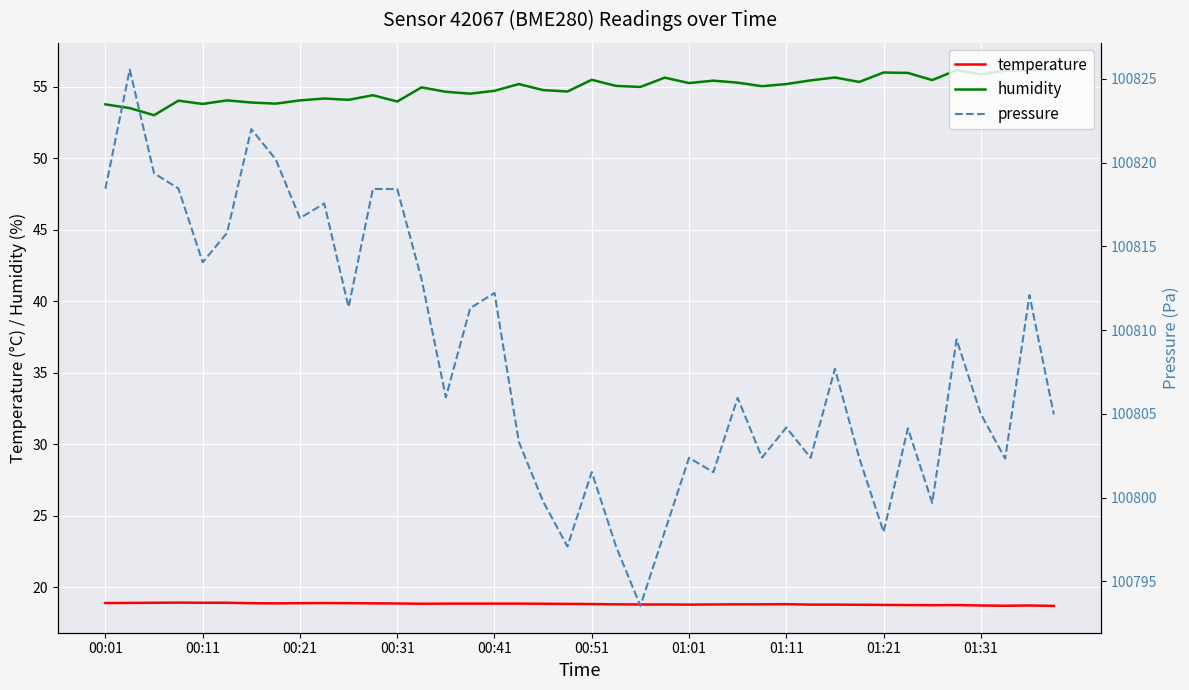

What is the smallest value displayed?

18.7